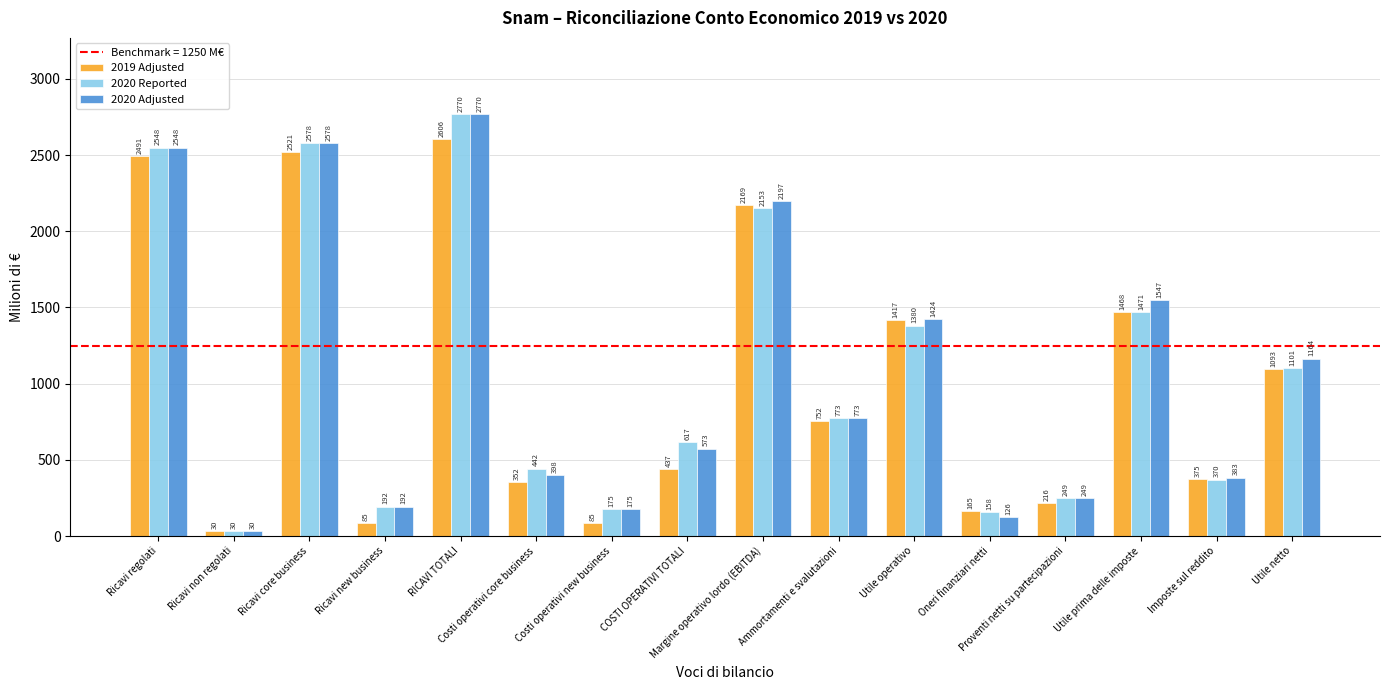

Reading left to right, what are all the values shown in this chart?

2019 Adjusted: Ricavi regolati=2491	Ricavi non regolati=30	Ricavi core business=2521	Ricavi new business=85	RICAVI TOTALI=2606	Costi operativi core business=352	Costi operativi new business=85	COSTI OPERATIVI TOTALI=437	Margine operativo lordo (EBITDA)=2169	Ammortamenti e svalutazioni=752	Utile operativo=1417	Oneri finanziari netti=165	Proventi netti su partecipazioni=216	Utile prima delle imposte=1468	Imposte sul reddito=375	Utile netto=1093
2020 Reported: Ricavi regolati=2548	Ricavi non regolati=30	Ricavi core business=2578	Ricavi new business=192	RICAVI TOTALI=2770	Costi operativi core business=442	Costi operativi new business=175	COSTI OPERATIVI TOTALI=617	Margine operativo lordo (EBITDA)=2153	Ammortamenti e svalutazioni=773	Utile operativo=1380	Oneri finanziari netti=158	Proventi netti su partecipazioni=249	Utile prima delle imposte=1471	Imposte sul reddito=370	Utile netto=1101
2020 Adjusted: Ricavi regolati=2548	Ricavi non regolati=30	Ricavi core business=2578	Ricavi new business=192	RICAVI TOTALI=2770	Costi operativi core business=398	Costi operativi new business=175	COSTI OPERATIVI TOTALI=573	Margine operativo lordo (EBITDA)=2197	Ammortamenti e svalutazioni=773	Utile operativo=1424	Oneri finanziari netti=126	Proventi netti su partecipazioni=249	Utile prima delle imposte=1547	Imposte sul reddito=383	Utile netto=1164